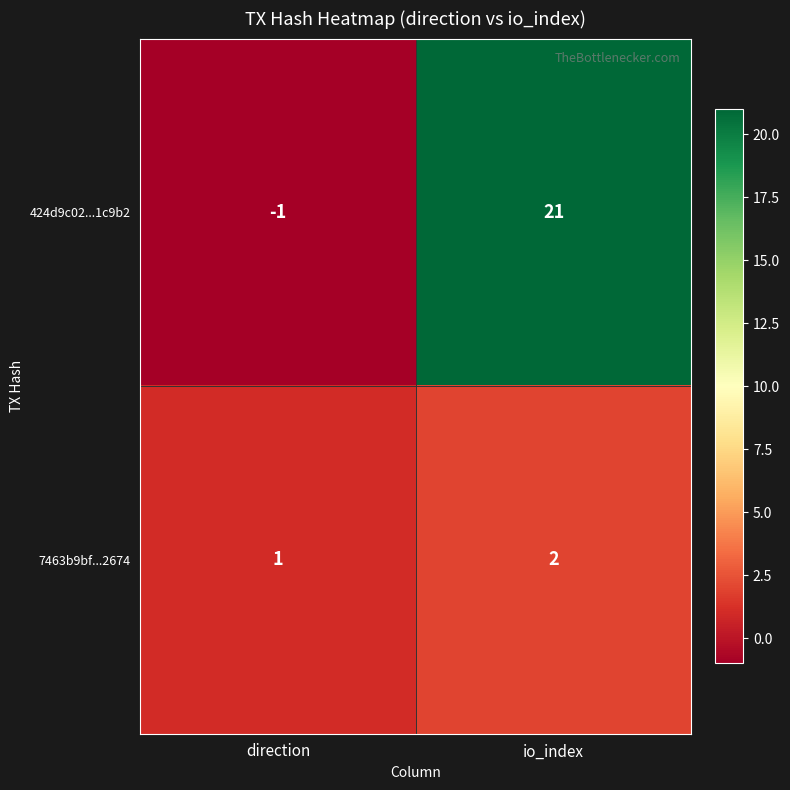

Count the number of data series in this chart.

2